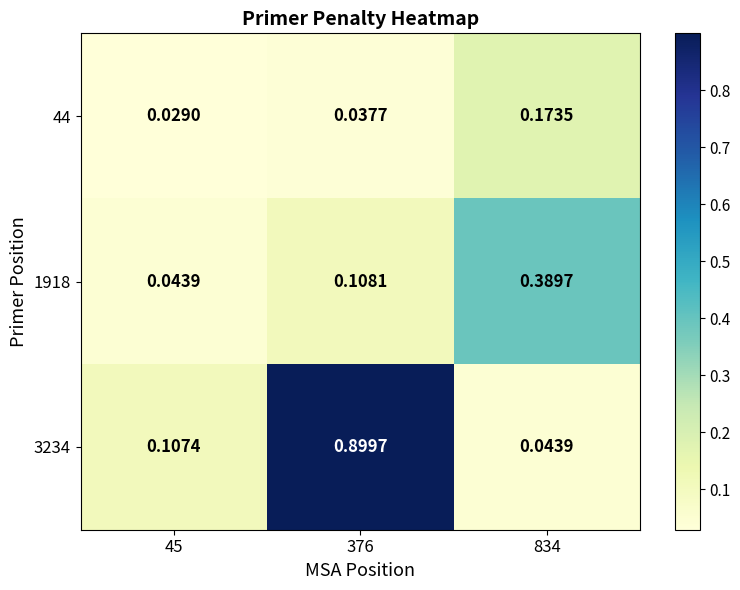

Is the value of 44 at 45 greater than the value of 1918 at 834?

No